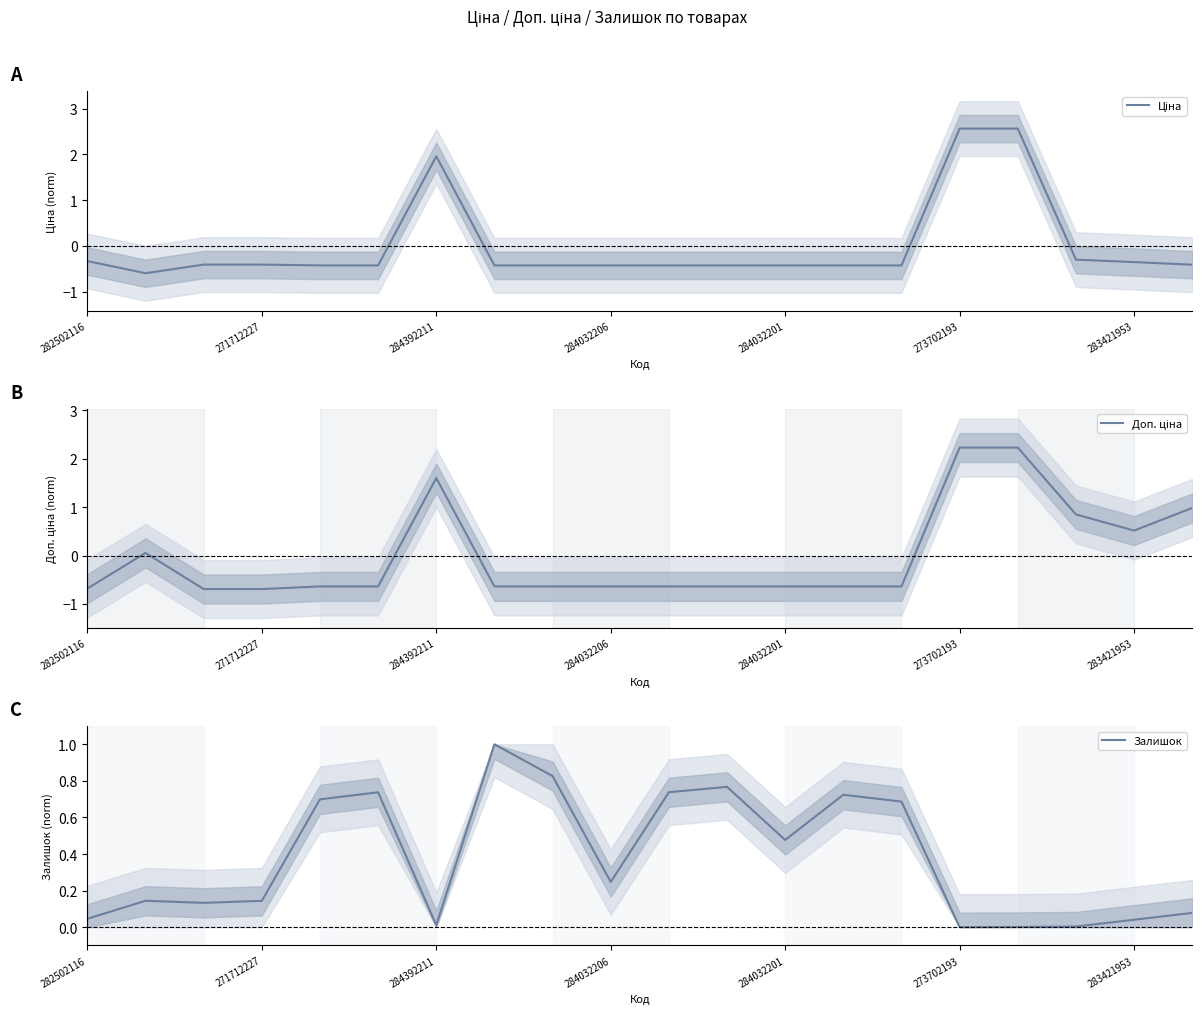

Reading left to right, list all the values displayed in this chart.

Ціна: -0.3	-0.6	-0.4	-0.4	-0.4	-0.4	2.0	-0.4	-0.4	-0.4	-0.4	-0.4	-0.4	-0.4	-0.4	2.6	2.6	-0.3	-0.4	-0.4
Доп. ціна: -0.7	0.1	-0.7	-0.7	-0.6	-0.6	1.6	-0.6	-0.6	-0.6	-0.6	-0.6	-0.6	-0.6	-0.6	2.2	2.2	0.8	0.5	1.0
Залишок: 0.0	0.1	0.1	0.1	0.7	0.7	0.0	1.0	0.8	0.2	0.7	0.8	0.5	0.7	0.7	0.0	0.0	0.0	0.0	0.1